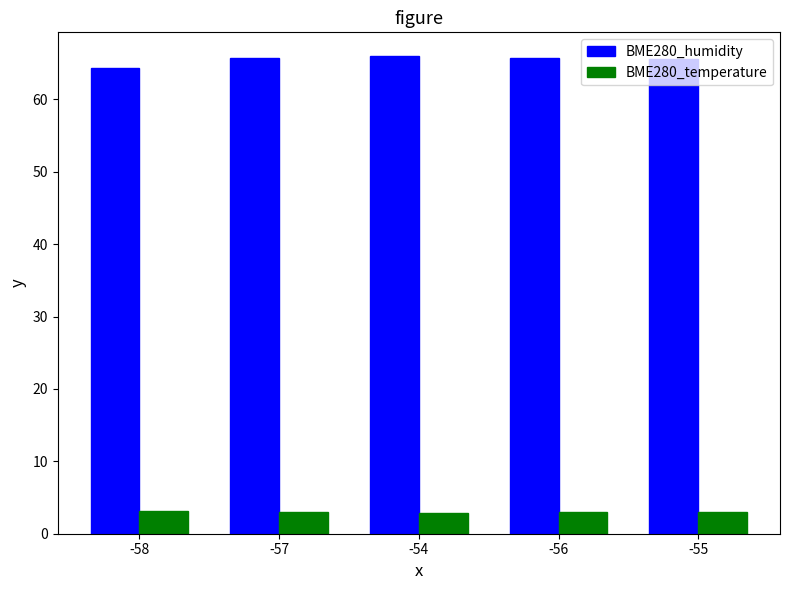

What is the spread (max minus min) of values at -56?

62.8